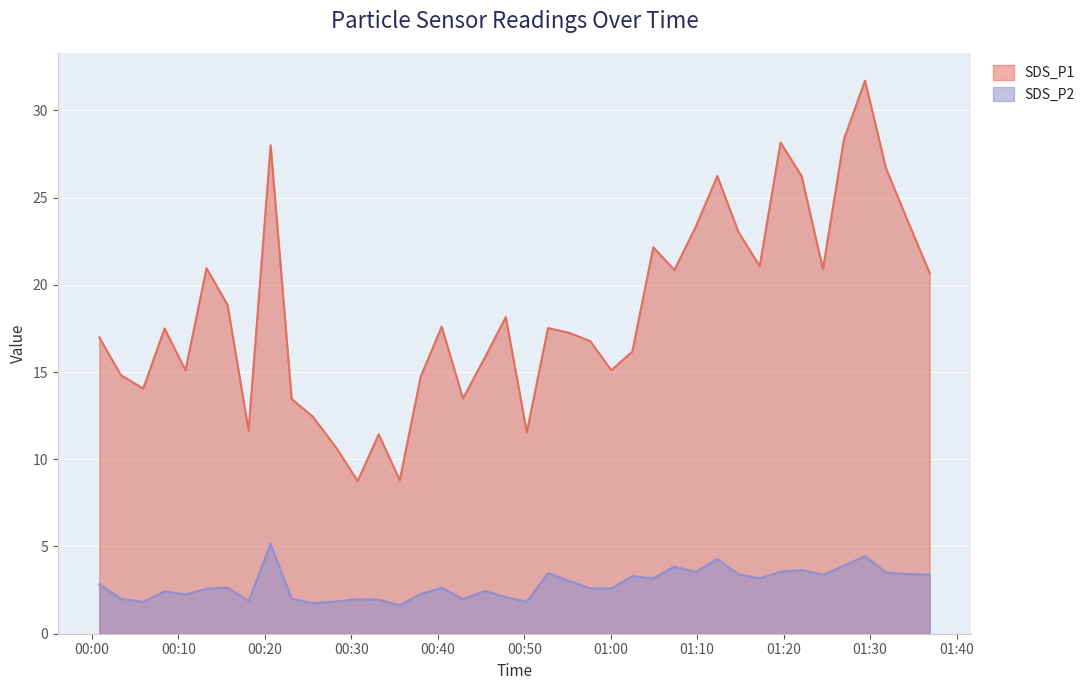

The SDS_P1 series shows 11.3 at 2024/04/07 01:14:48. True or false?

False